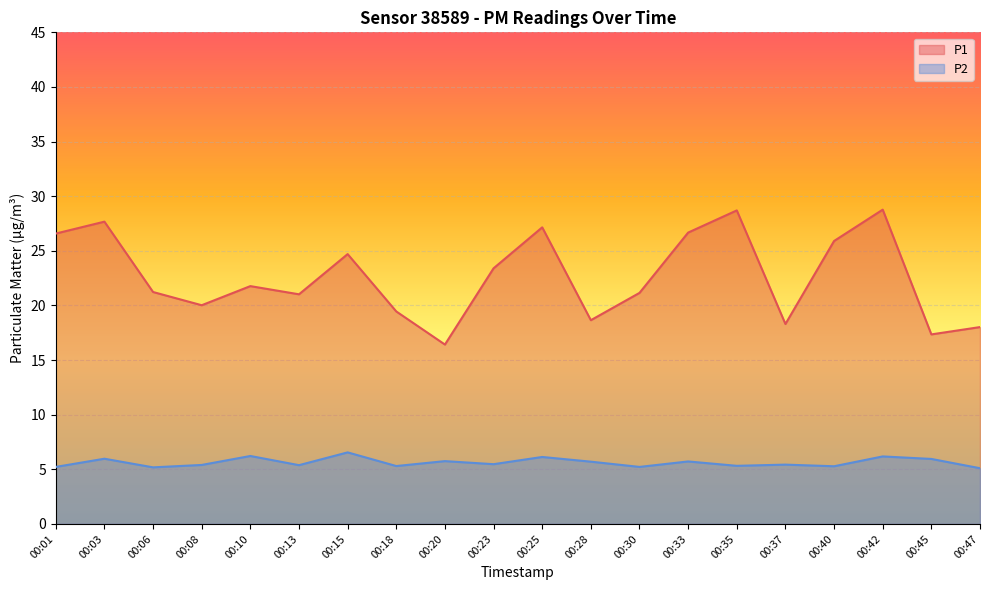

Reading left to right, list all the values displayed in this chart.

P1: 00:01=26.6	00:03=27.7	00:06=21.2	00:08=20.0	00:10=21.8	00:13=21.0	00:15=24.7	00:18=19.4	00:20=16.4	00:23=23.4	00:25=27.1	00:28=18.6	00:30=21.1	00:33=26.7	00:35=28.7	00:37=18.3	00:40=25.9	00:42=28.8	00:45=17.4	00:47=18.0
P2: 00:01=5.2	00:03=6.0	00:06=5.2	00:08=5.4	00:10=6.2	00:13=5.4	00:15=6.5	00:18=5.3	00:20=5.8	00:23=5.5	00:25=6.1	00:28=5.7	00:30=5.2	00:33=5.7	00:35=5.3	00:37=5.4	00:40=5.3	00:42=6.2	00:45=6.0	00:47=5.1